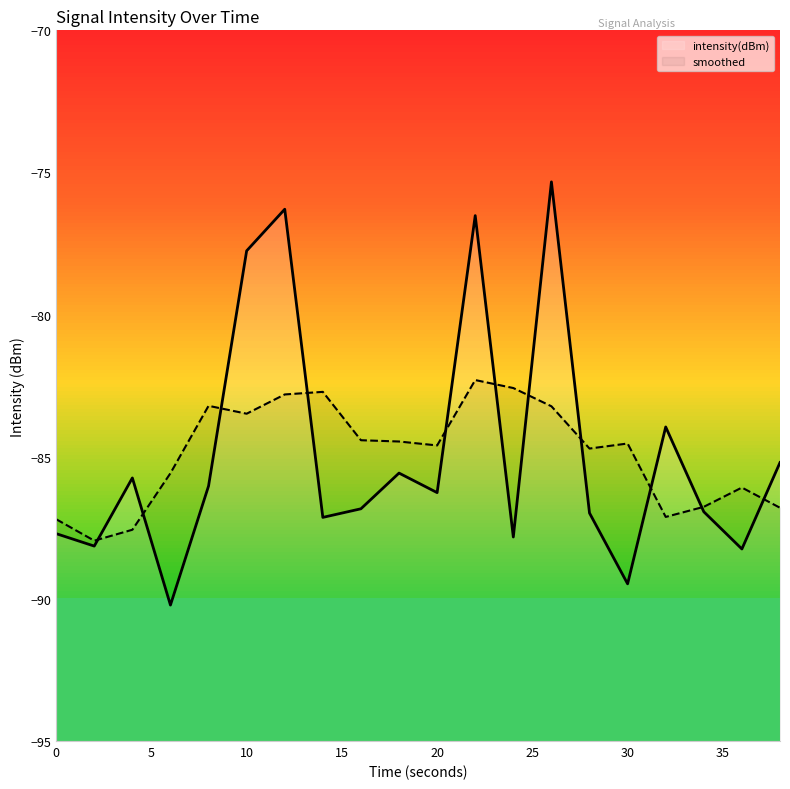

What is the average value?

-84.9